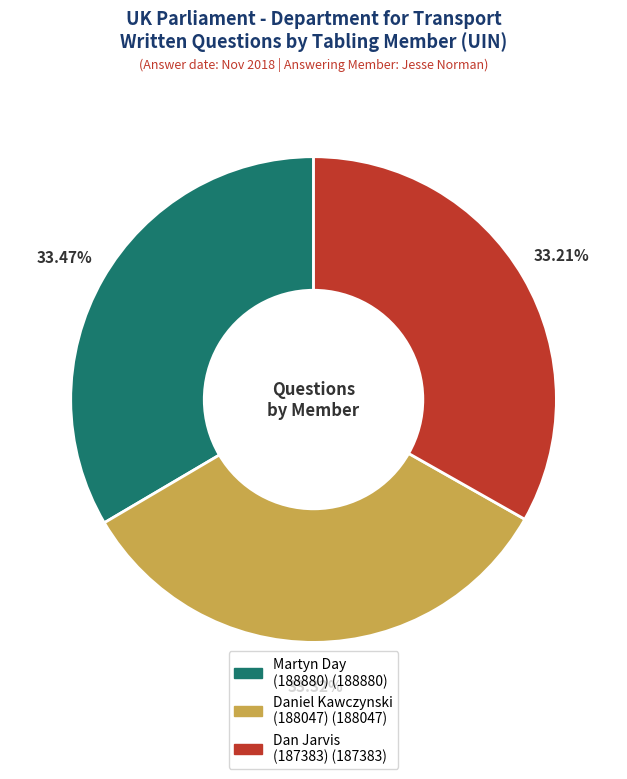

Do Dan Jarvis (187383) and Daniel Kawczynski (188047) together represent more than half of the pie?

Yes